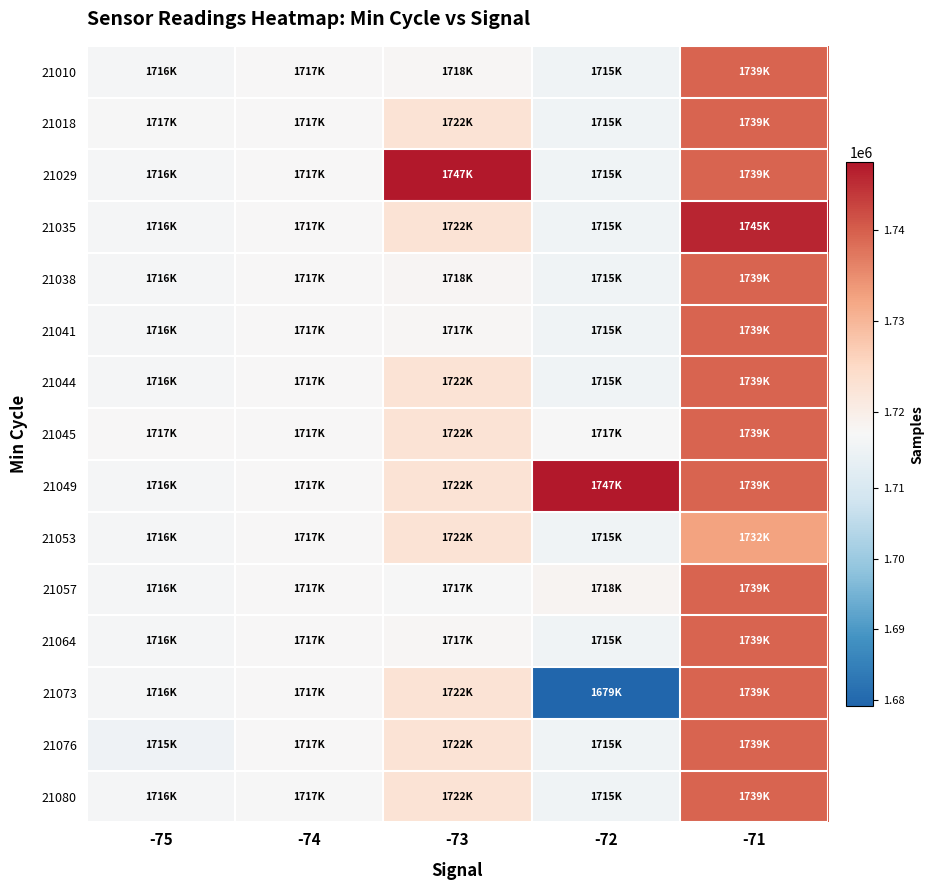

At how many categories does at least one series exceed 1701875?

5